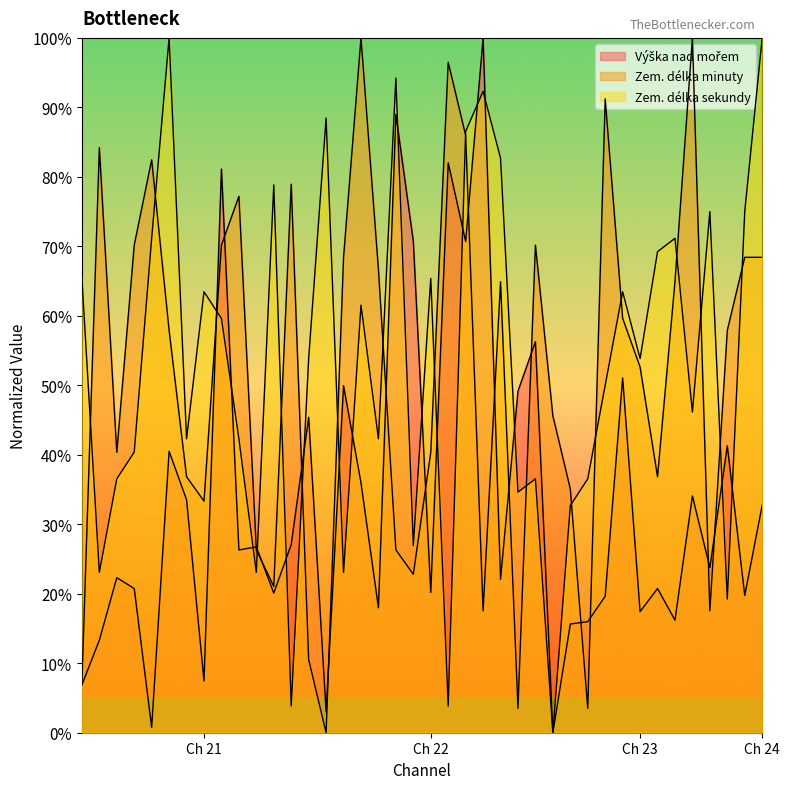

How many lines are shown in the chart?

3